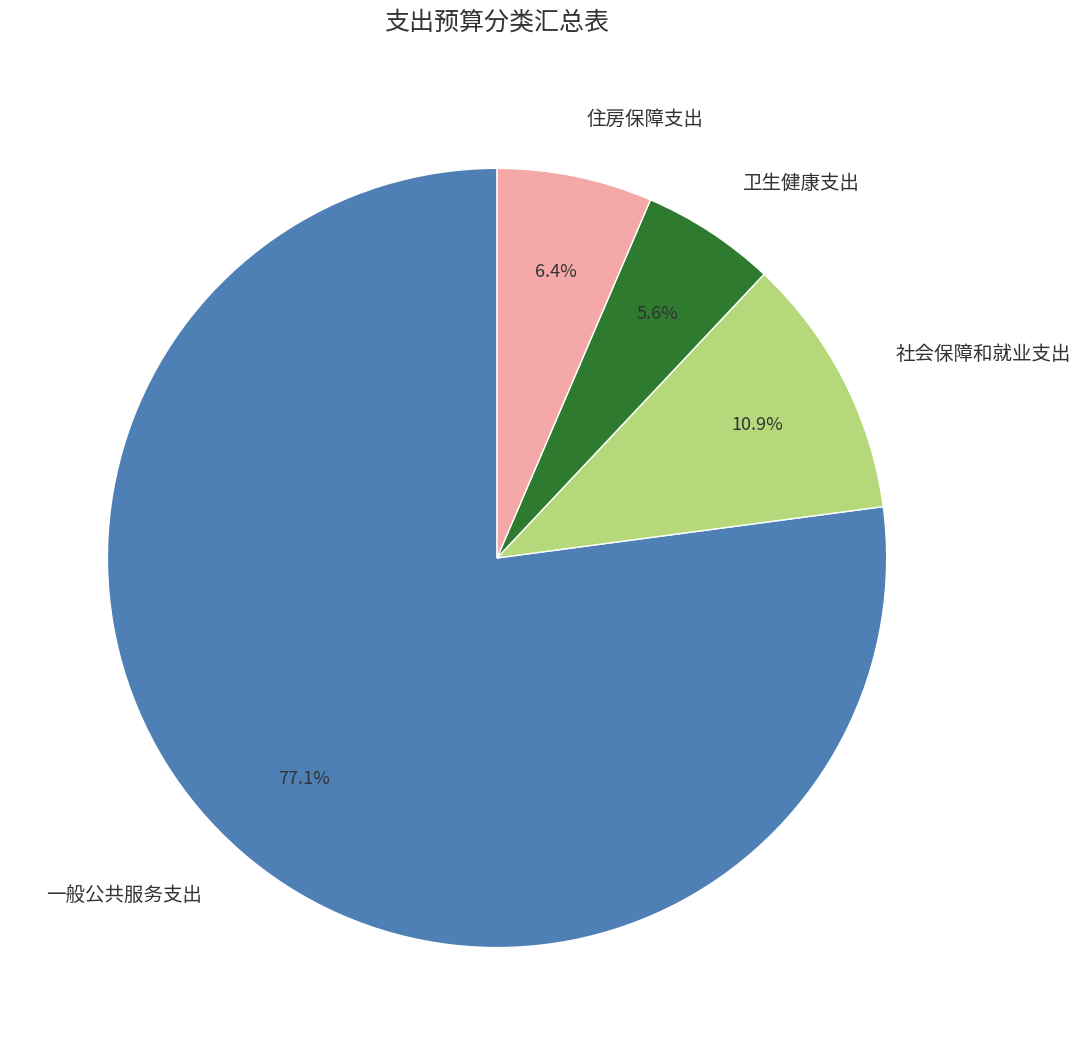

What percentage is the 卫生健康支出 slice, to the nearest percent?

6%